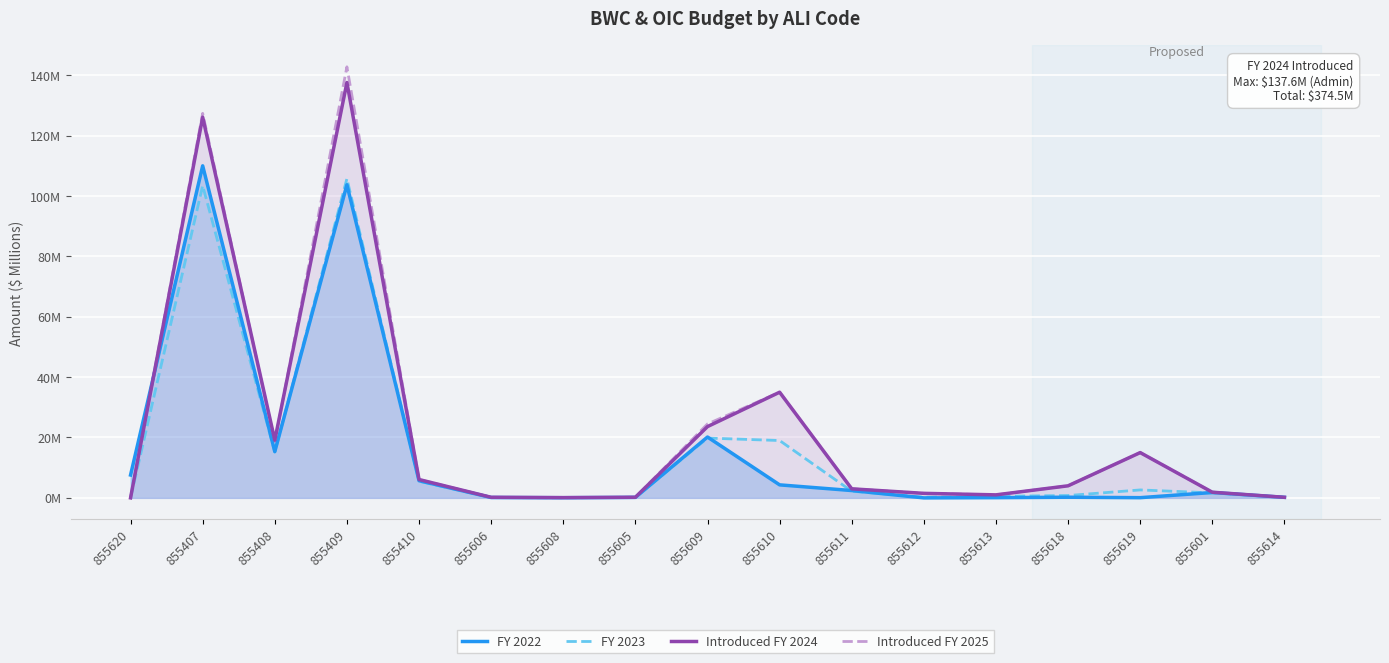

Between 855608 and 855408, which is larger?

855408